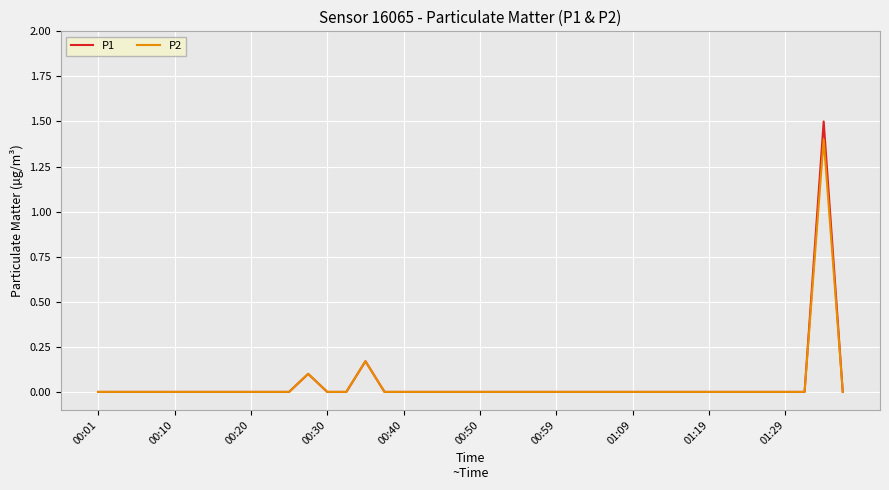

What is the maximum value for P2?

1.4